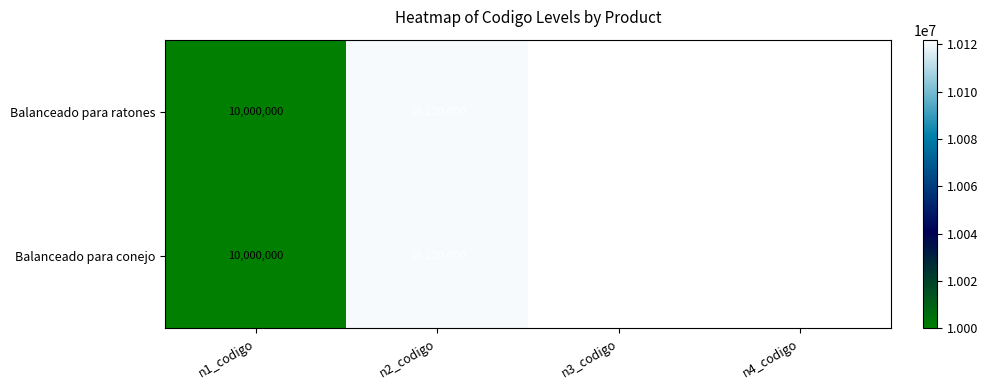

What is the difference between the Balanceado para conejo values at n1_codigo and n2_codigo?

120000